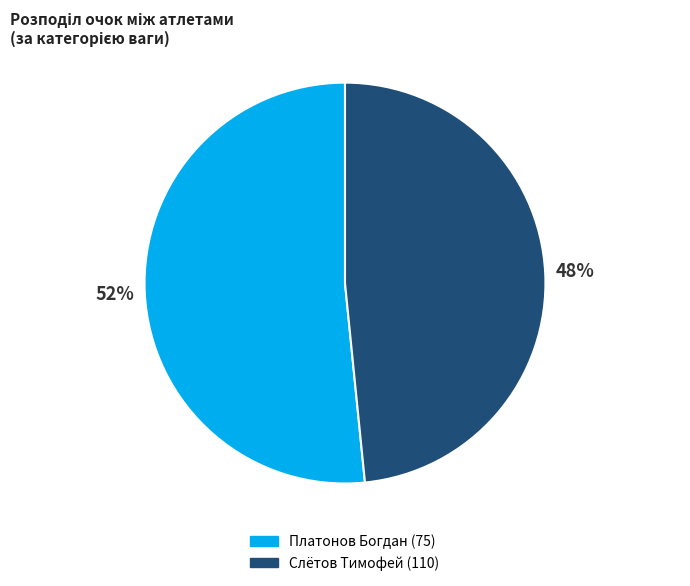

Which category has the biggest portion of the pie?

Платонов Богдан (75)